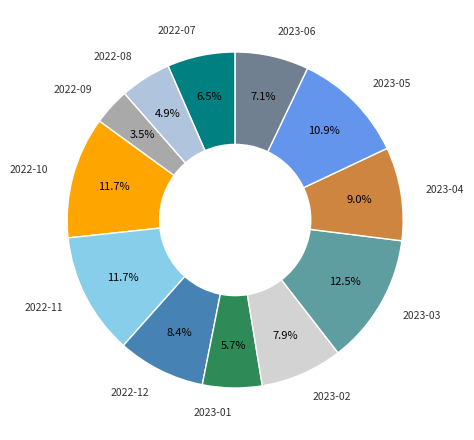

Is it true that 2022-08 is 5% of the pie?

True